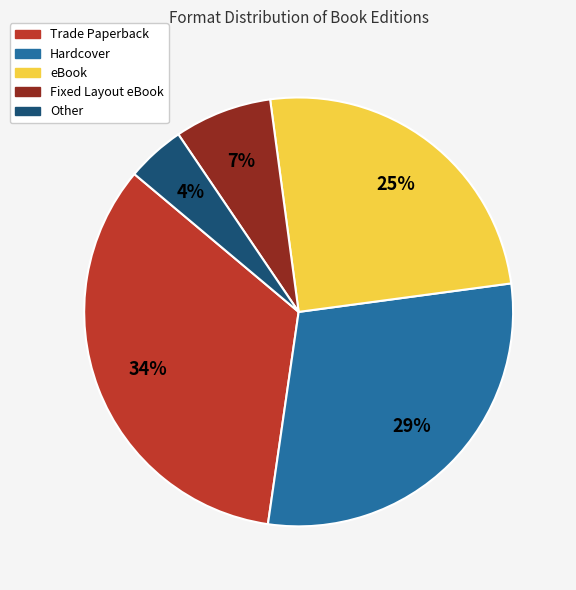

Is it true that Fixed Layout eBook is 1% of the pie?

False